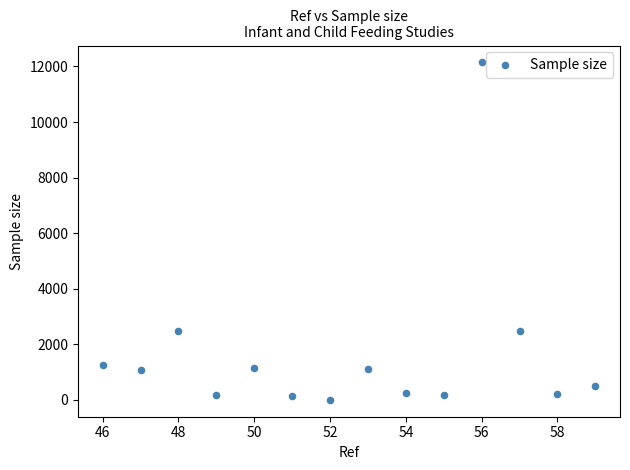

What is the range of Y values (max minus min)?

12146